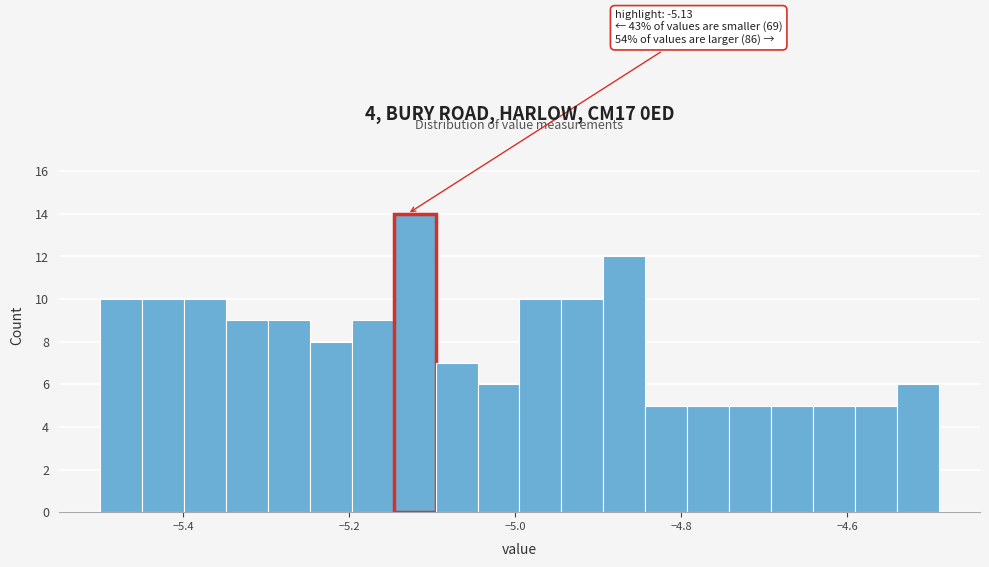

Read against the x-axis, roughly where is the centre of the tallest bar?

-5.12